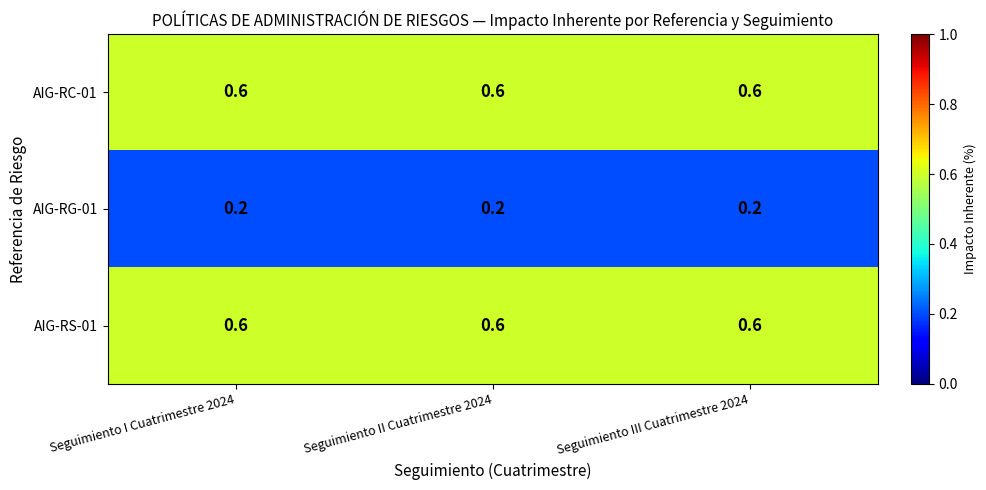

True or false: AIG-RS-01 has a value of 0.6 at Seguimiento I Cuatrimestre 2024.

True